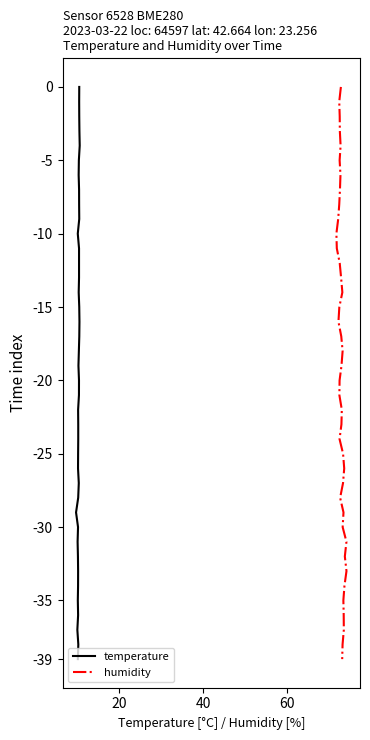

True or false: humidity and temperature intersect in this chart.

False